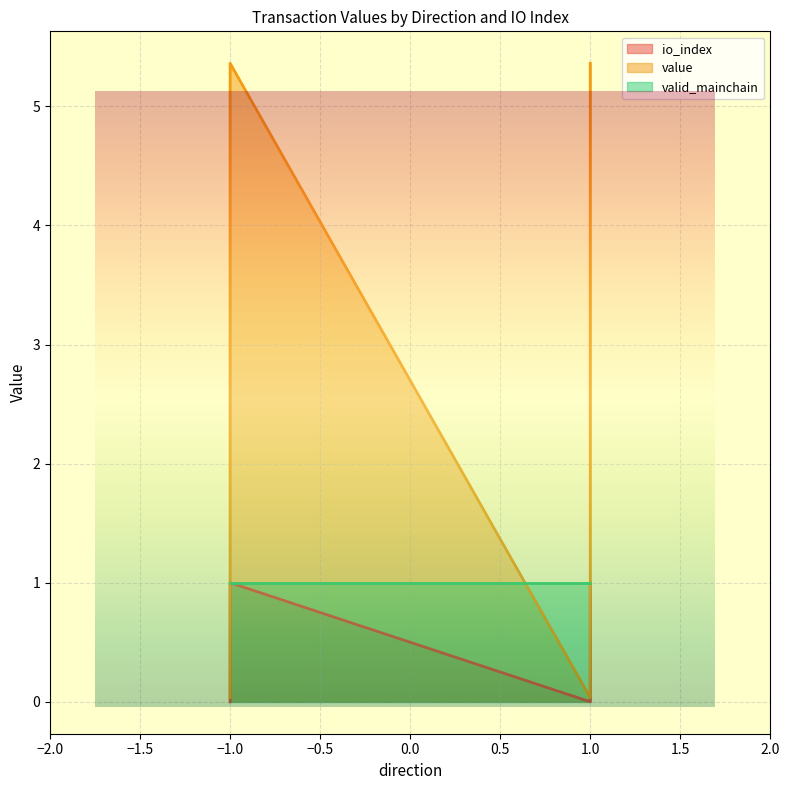

True or false: value and io_index cross at least once.

False